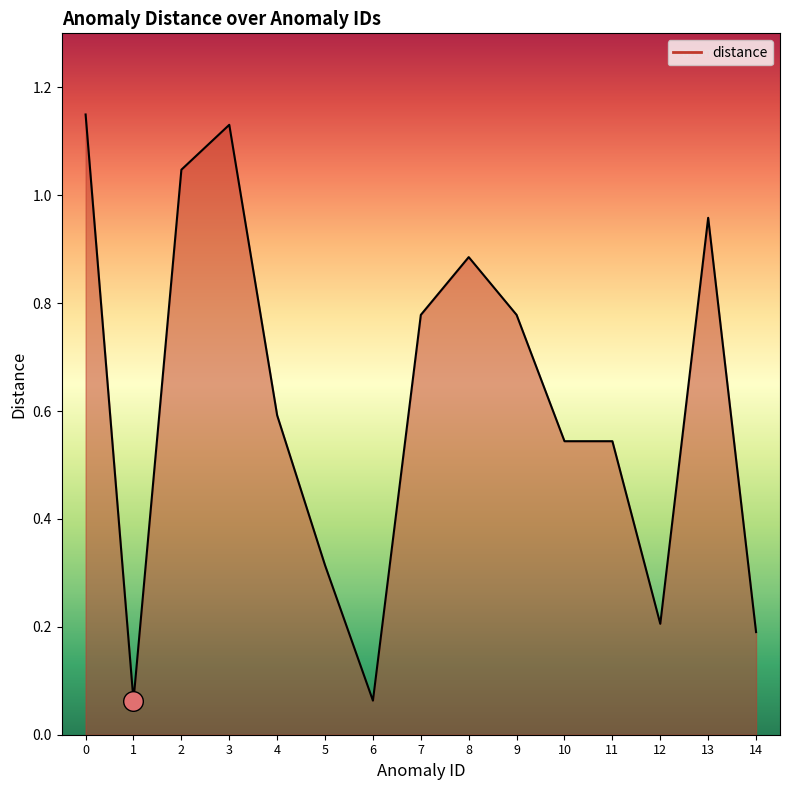

What is the change in value from 1 to 8?

+0.8